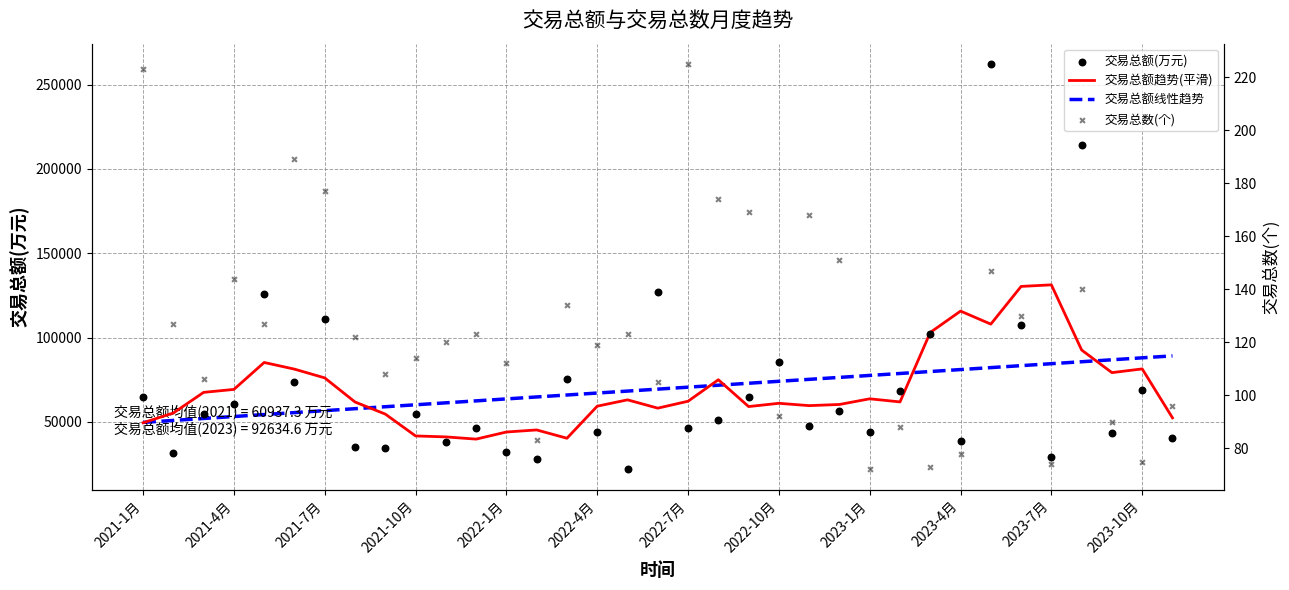

Which series reaches the minimum Y coordinate?

交易总数(个)